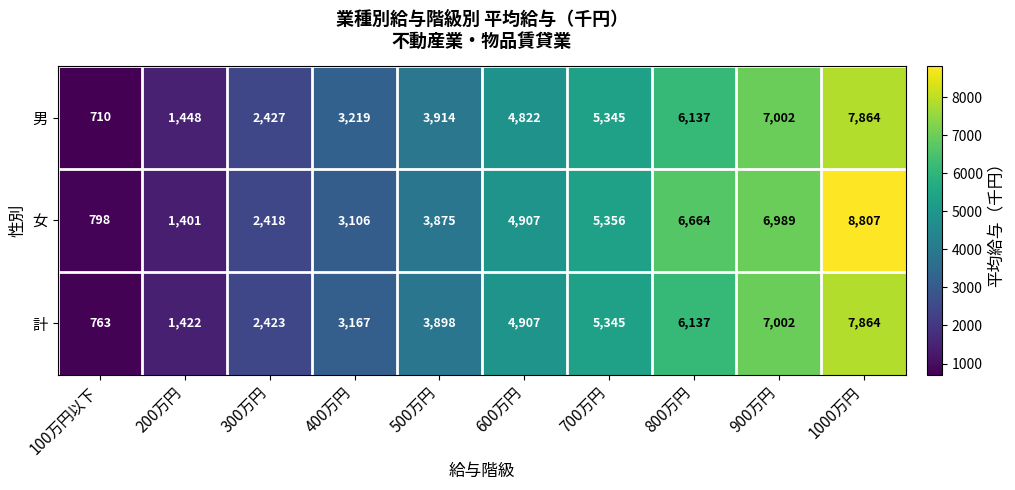

List the labels in order of 男 value, largest first.

1000万円, 900万円, 800万円, 700万円, 600万円, 500万円, 400万円, 300万円, 200万円, 100万円以下